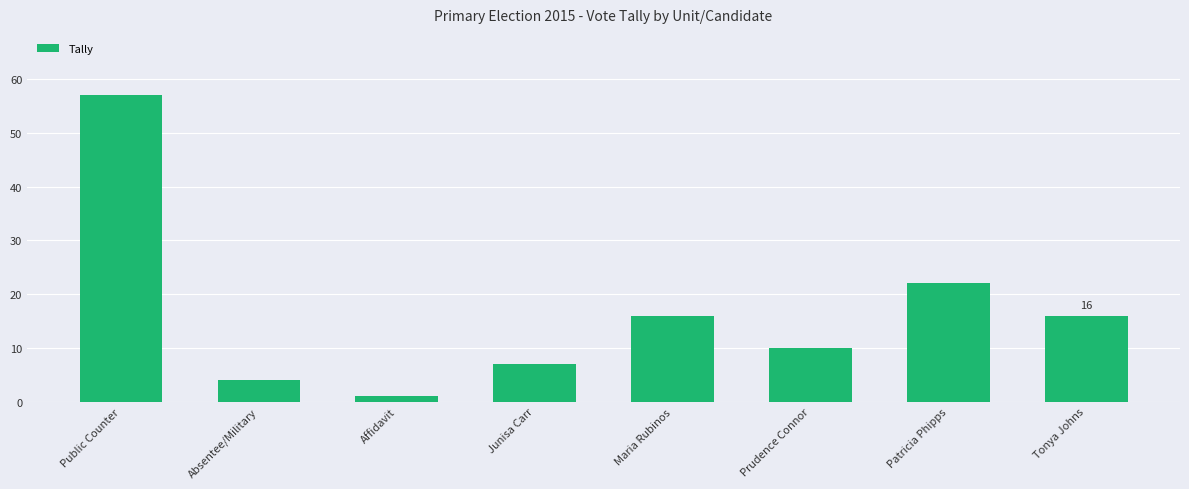

What is the sum of the values at Patricia Phipps and Absentee/Military?

26